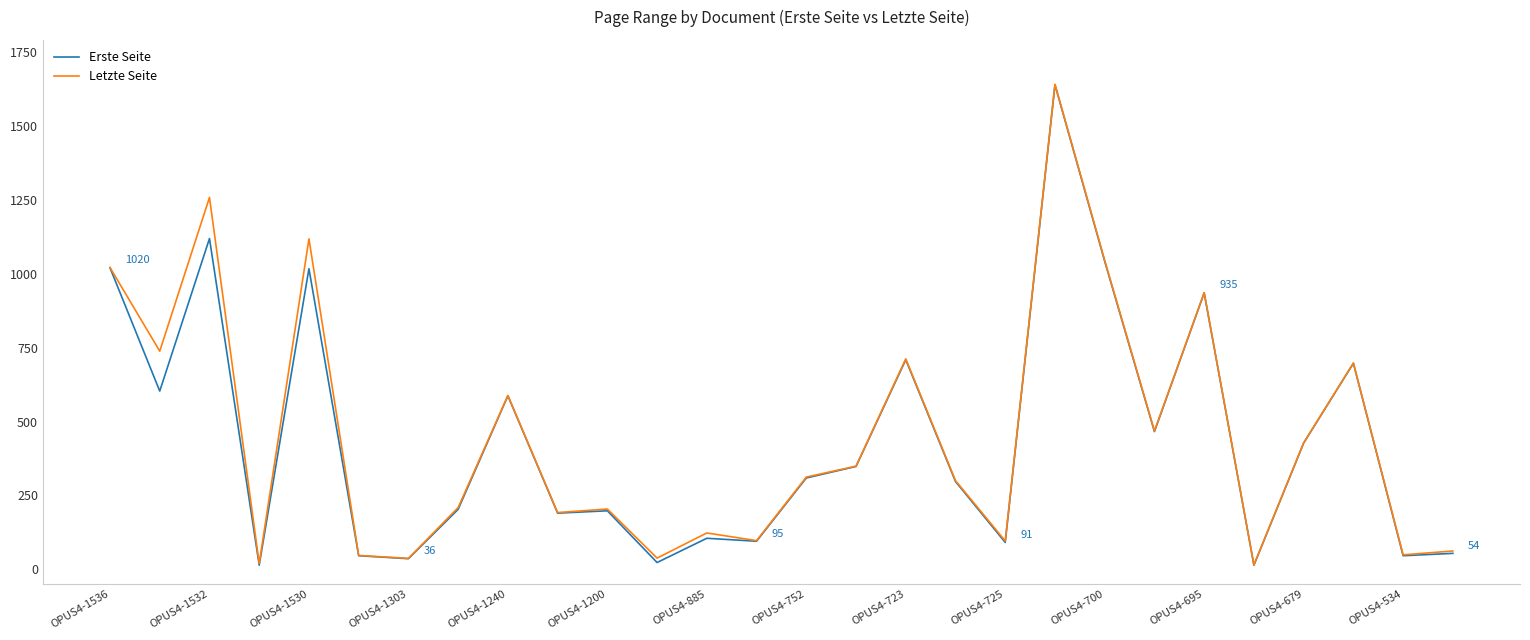

What is the maximum value for Letzte Seite?

1641